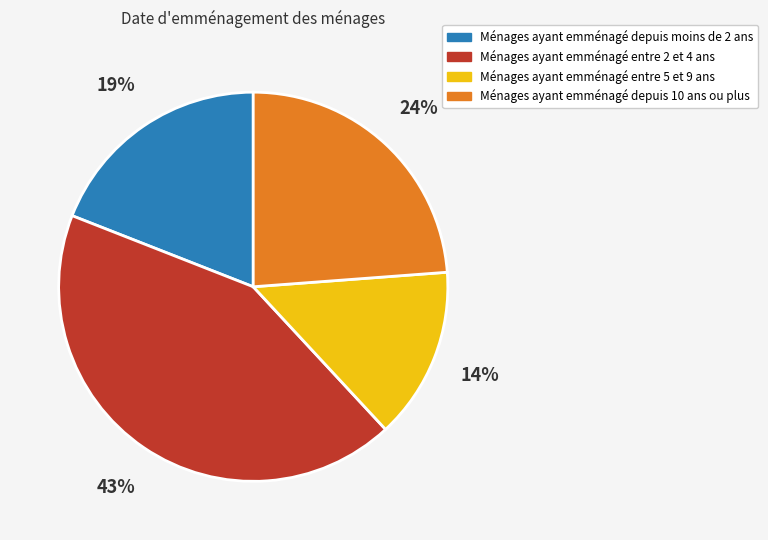

Count the number of slices in the pie.

4